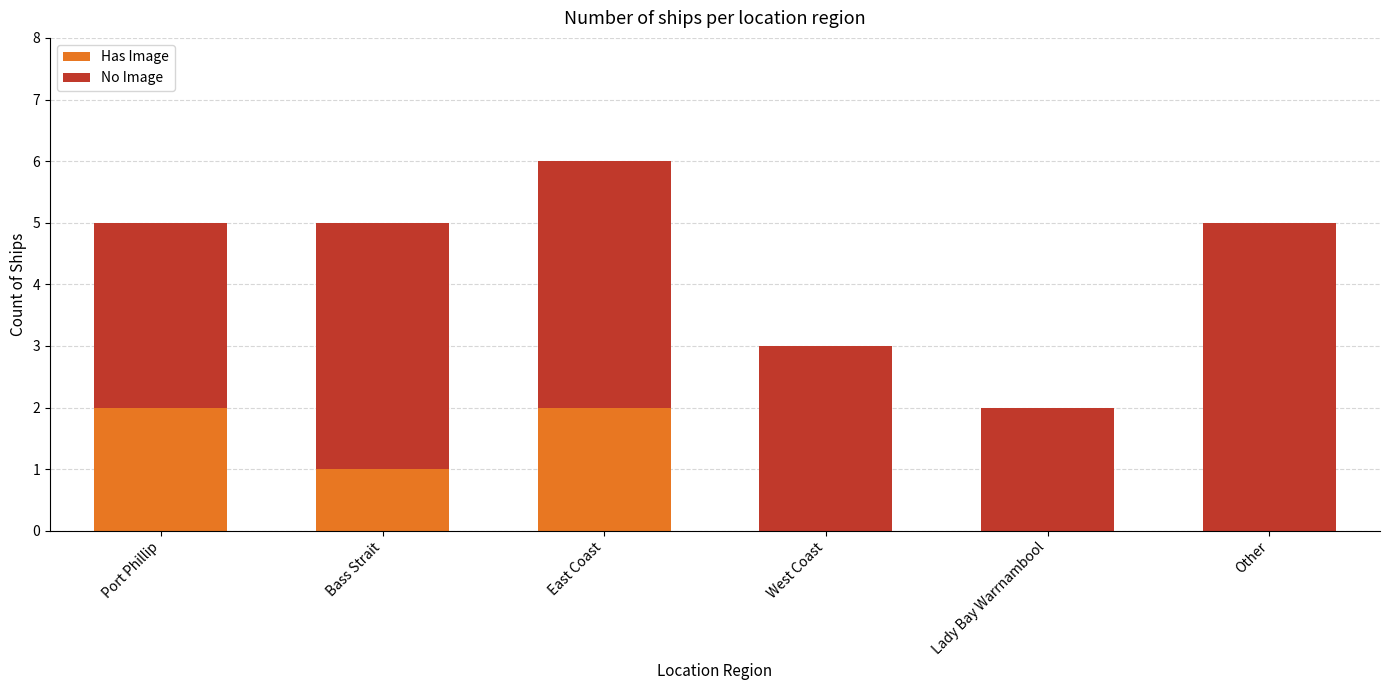

The value of Has Image at Port Phillip is 1. True or false?

False